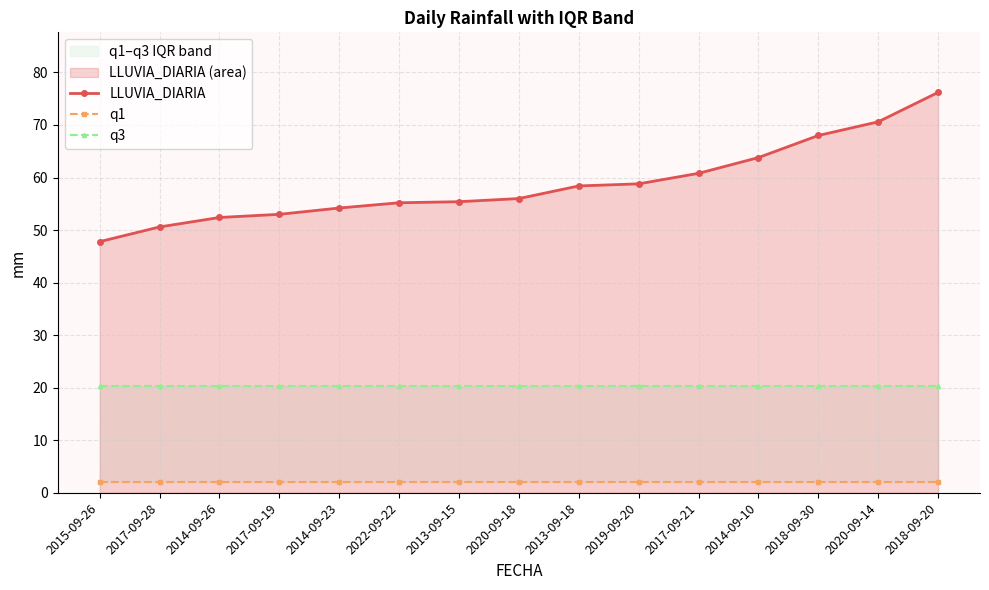

Is it true that q3 equals 20.3 at 2017-09-21?

True